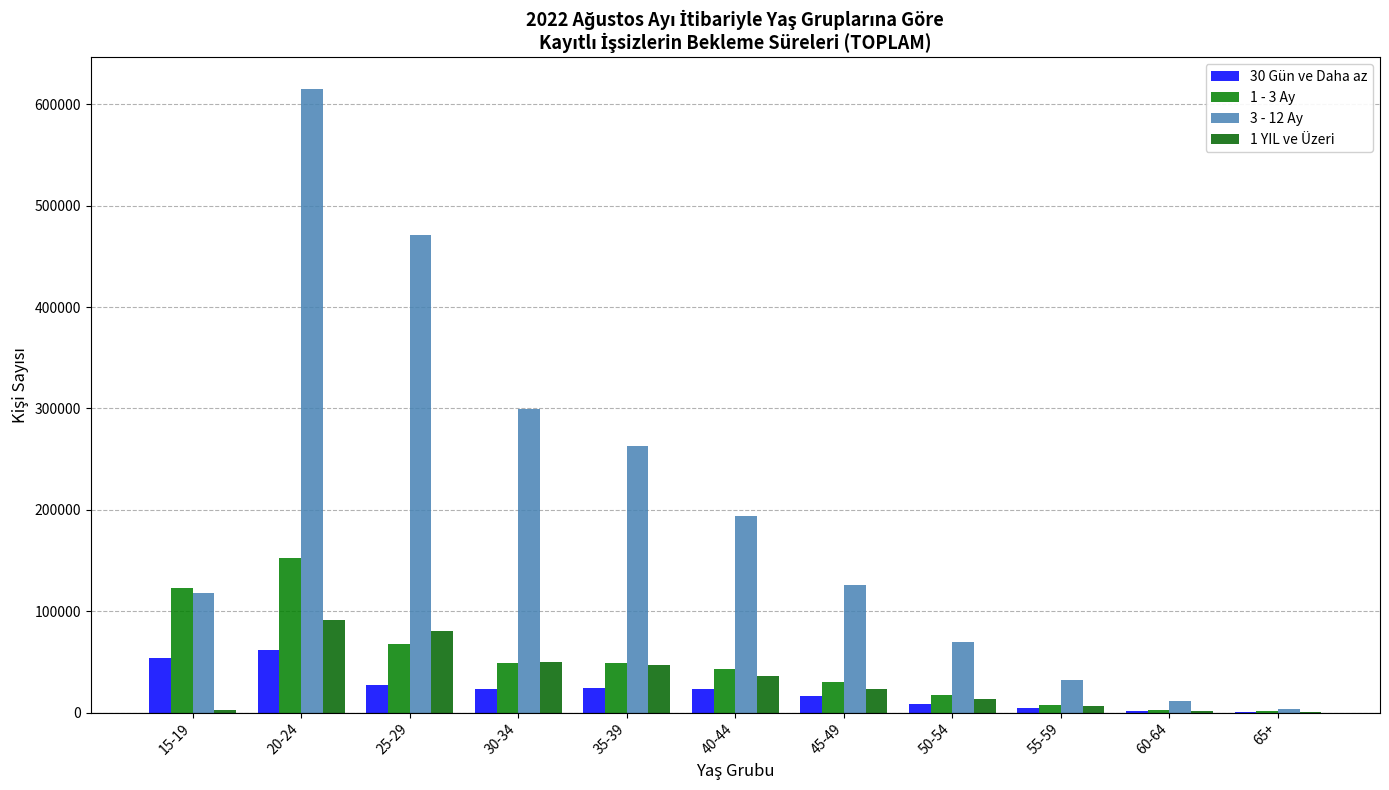

What is the difference between the second highest and second lowest values in the 1 YIL ve Üzeri series?

78020